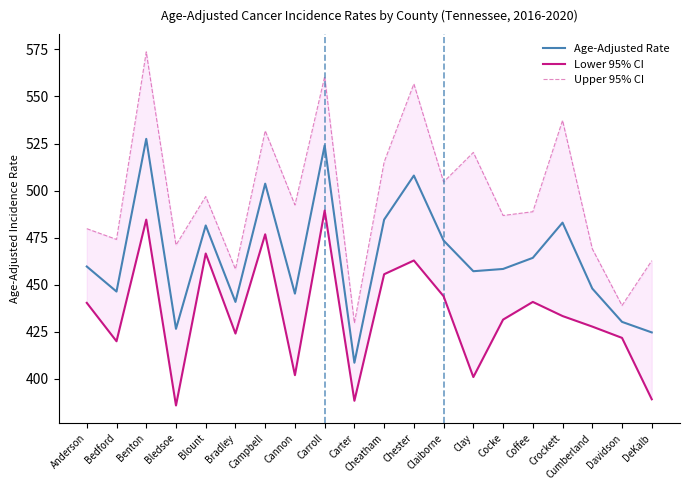

Reading left to right, what are all the values shown in this chart?

Age-Adjusted Rate: 459.7	446.4	527.5	426.6	481.5	440.9	503.7	445.3	524.0	408.6	484.6	508.0	473.5	457.2	458.4	464.3	483.0	448.0	430.3	424.7
Lower 95% CI: 440.4	420.0	484.6	385.9	466.6	424.1	476.8	402.0	489.4	388.4	455.6	462.9	443.9	401.0	431.5	440.9	433.4	427.8	421.8	389.2
Upper 95% CI: 479.8	474.1	573.7	471.1	496.9	458.3	531.8	492.4	560.6	429.7	515.2	556.7	504.6	520.3	486.8	488.8	537.3	469.1	439.0	462.8